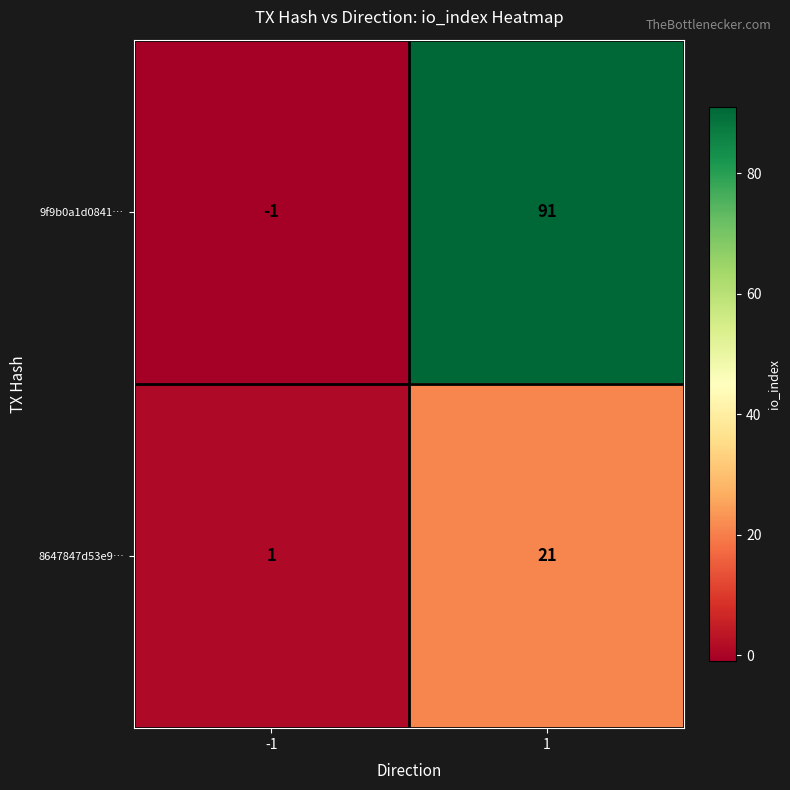

At how many categories does at least one series exceed 44?

1